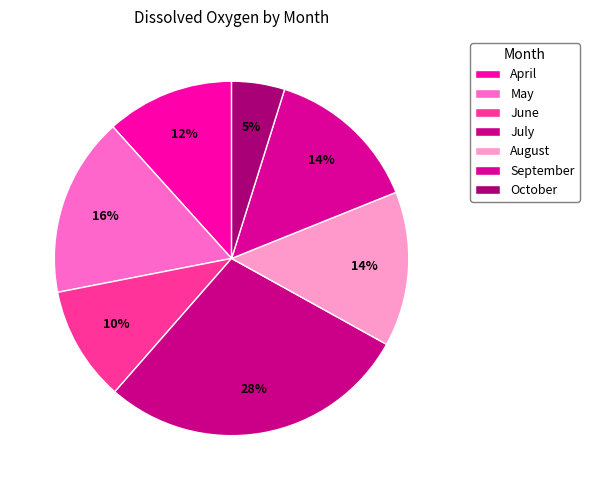

How many segments does this pie chart have?

7